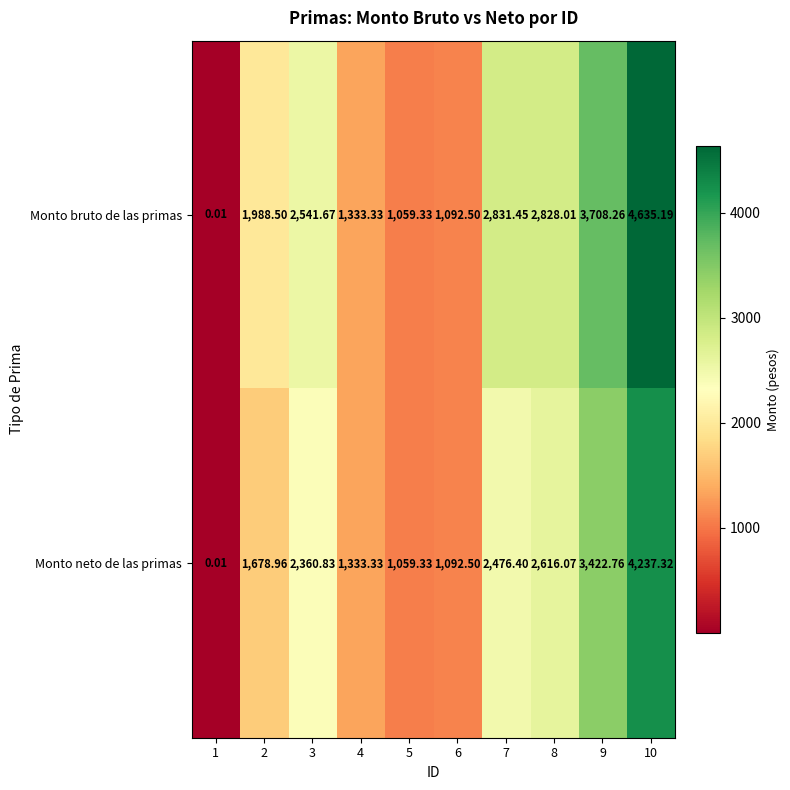

Which series has the largest total across all categories?

Monto bruto de las primas